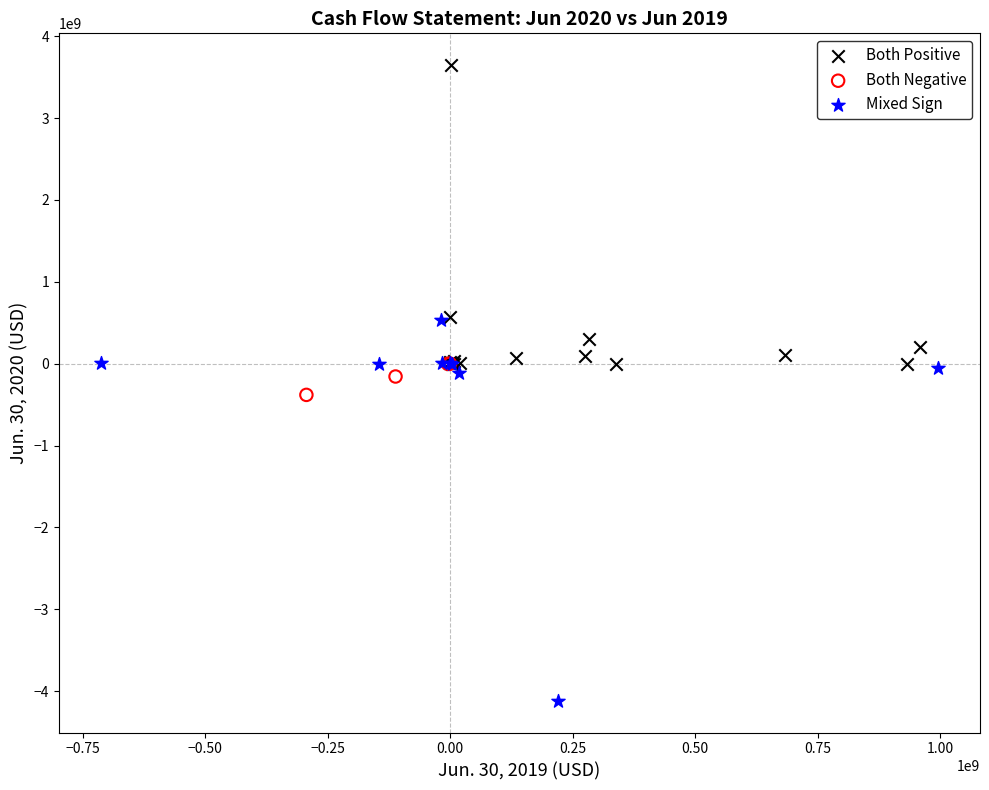

Which series contains the highest Y value?

Both Positive